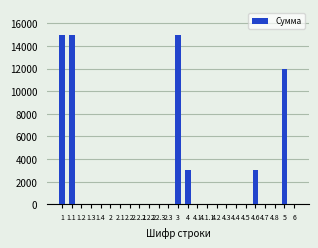

What is the change in value from 4 to 4.1?

-2998